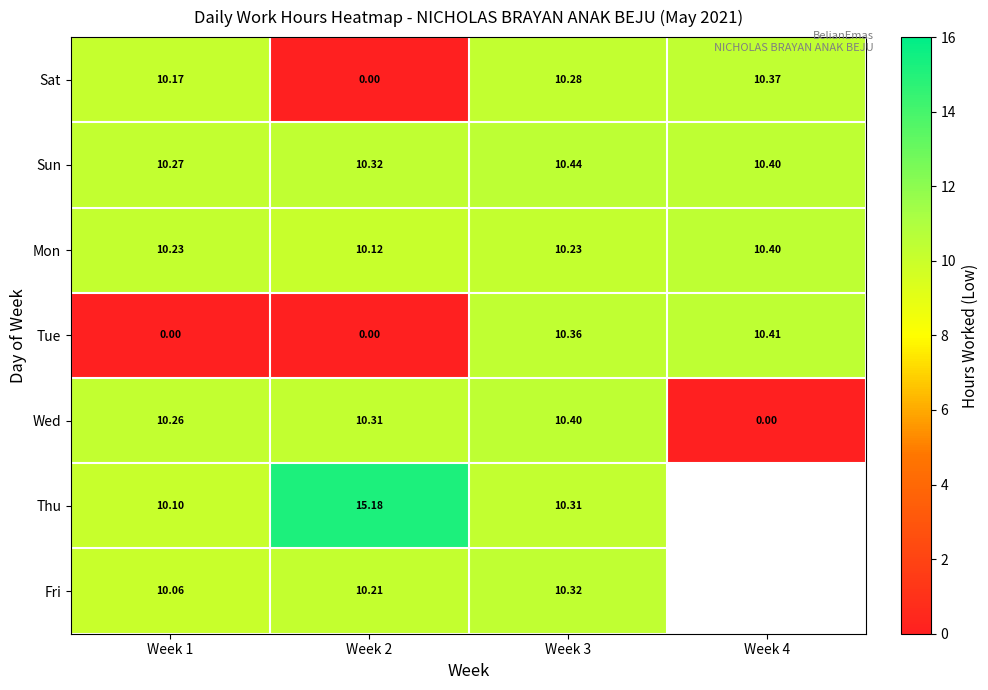

The value of Mon at Week 1 is 7.0. True or false?

False